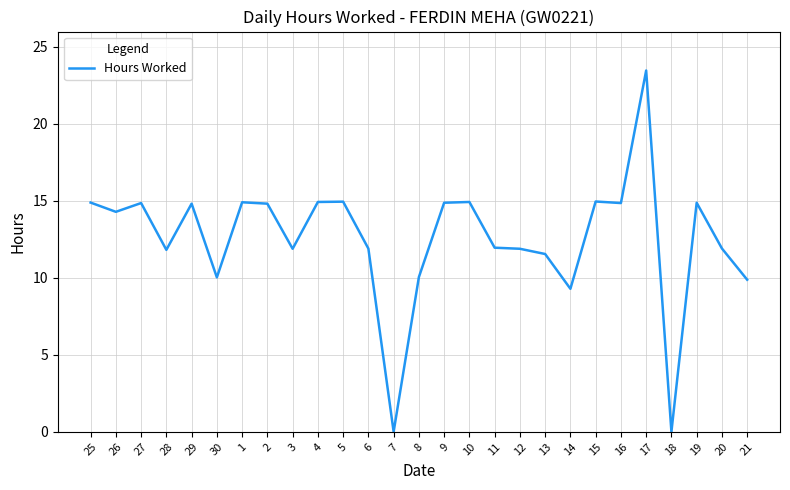

What position from the left is 27?

3